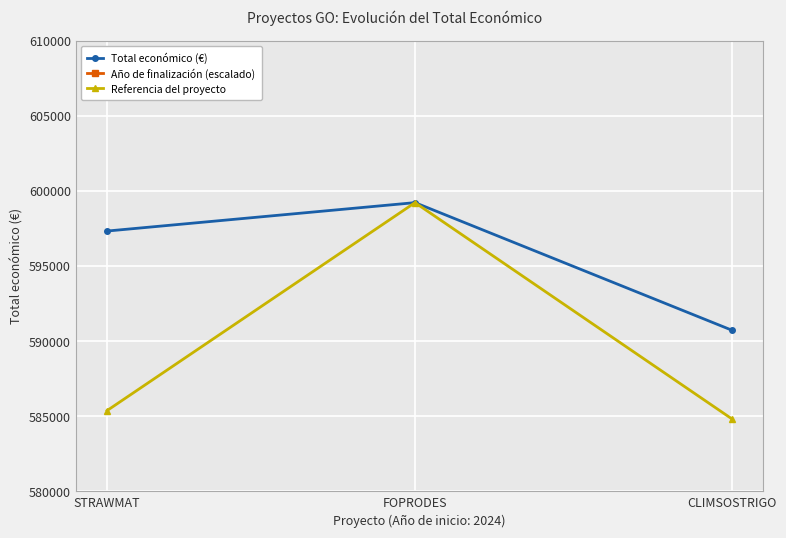

Which series has the largest total across all categories?

Año de finalización (escalado)